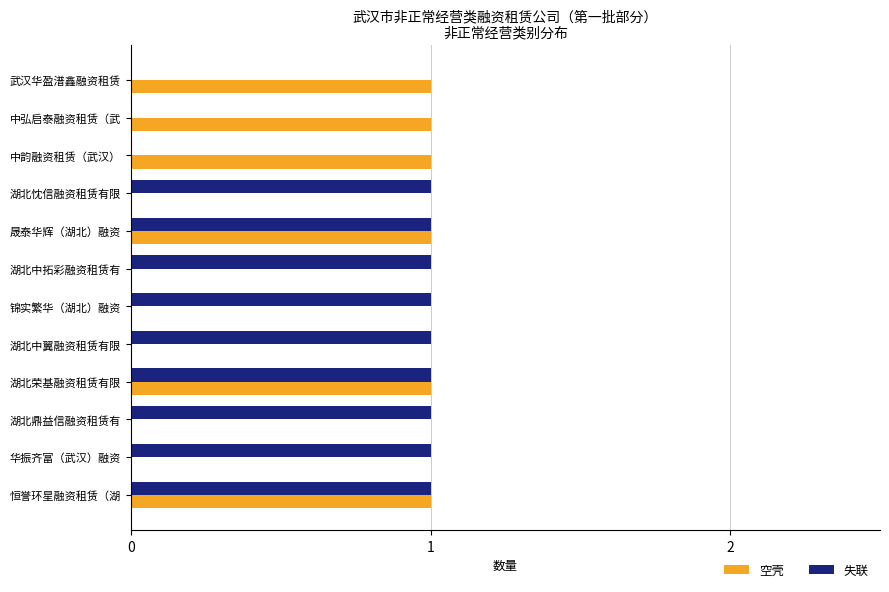

The value of 失联 at 湖北中翼融资租赁有限 is 0. True or false?

False